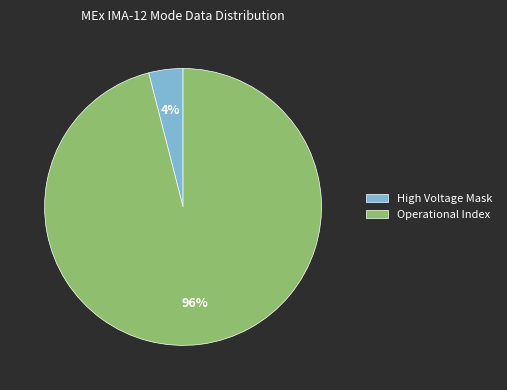

Which category accounts for the majority?

Operational Index